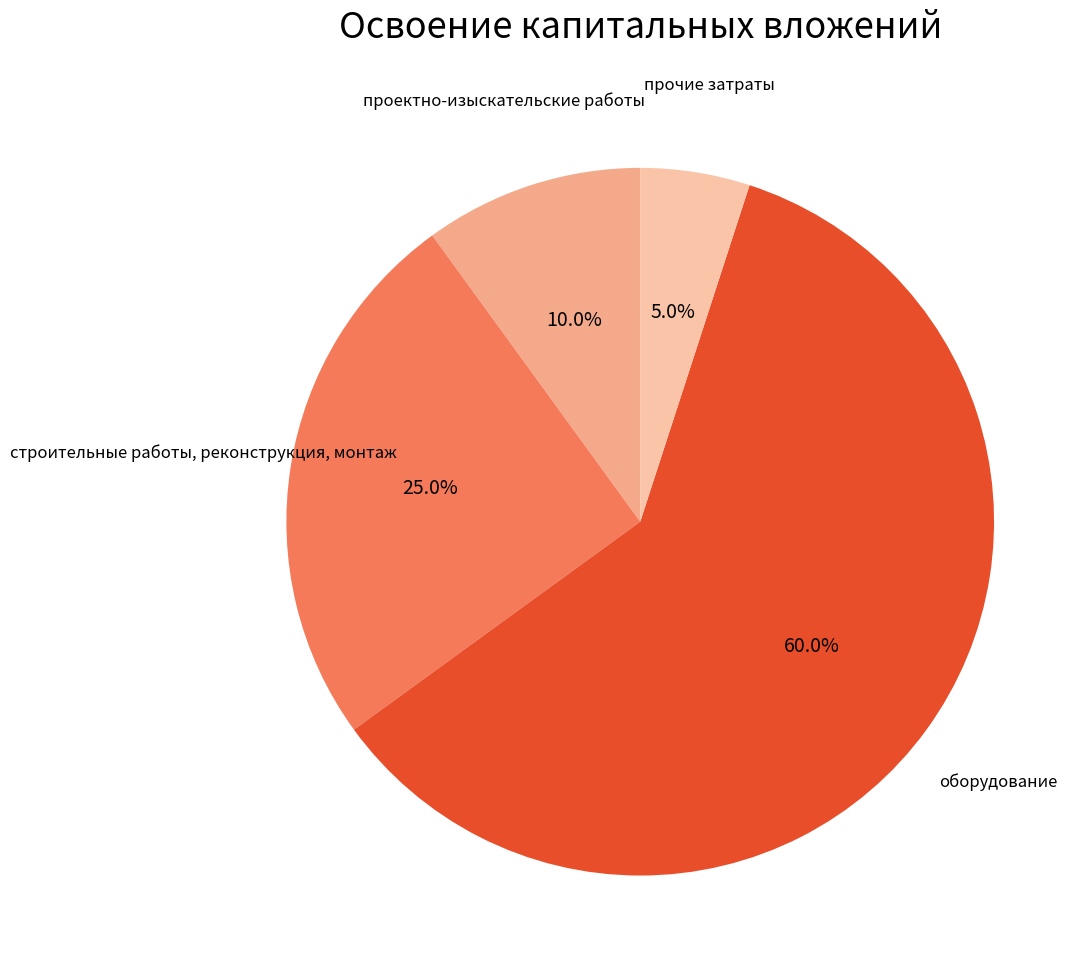

Is there any slice that represents more than half of the pie?

Yes